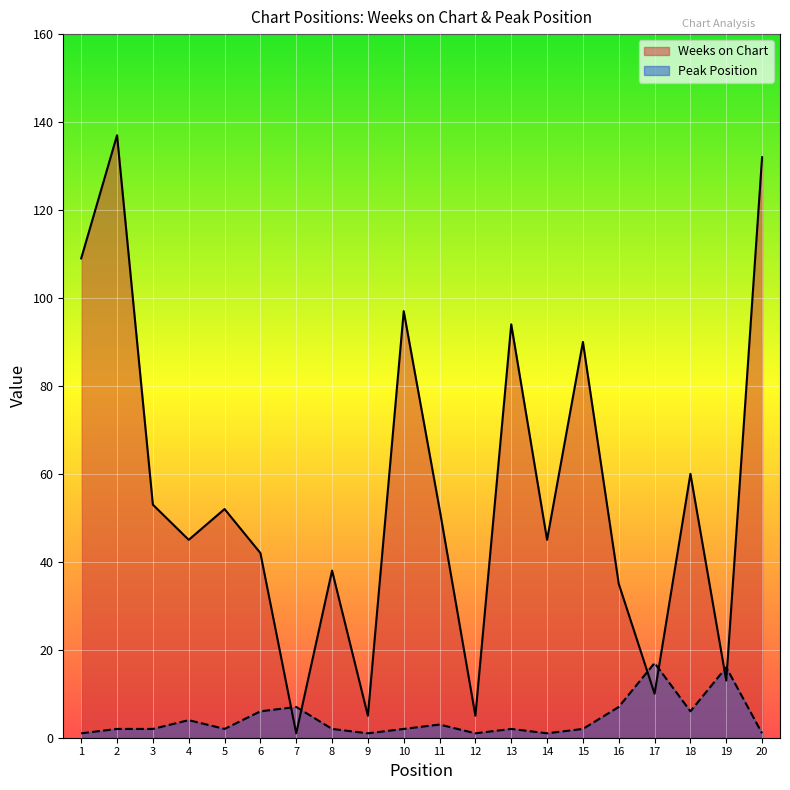

What is the sum of the Peak Position values at 14 and 13?

3